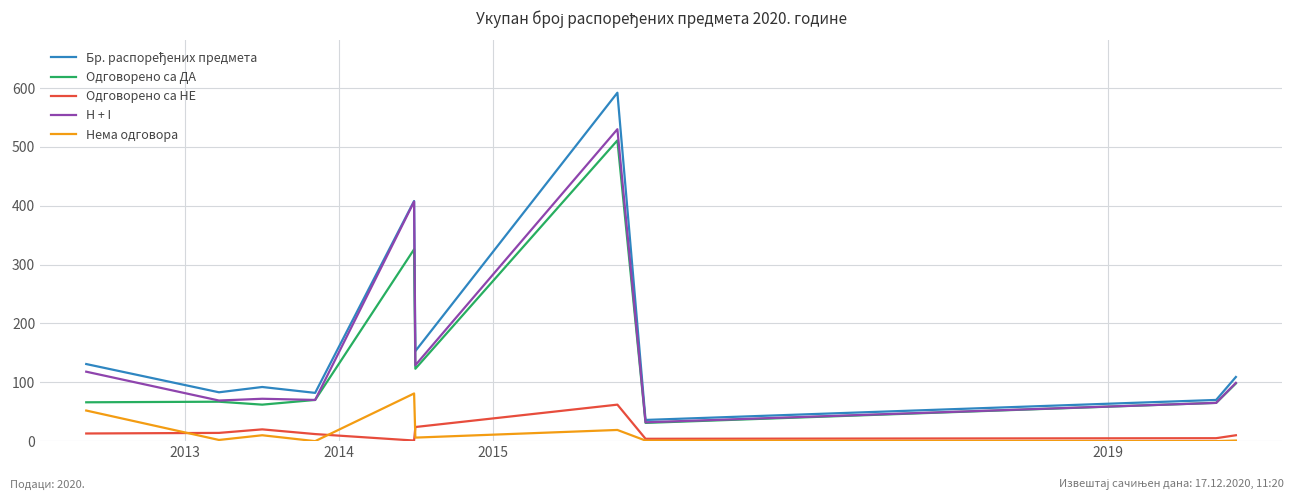

True or false: H + I and Одговорено са НЕ intersect in this chart.

False